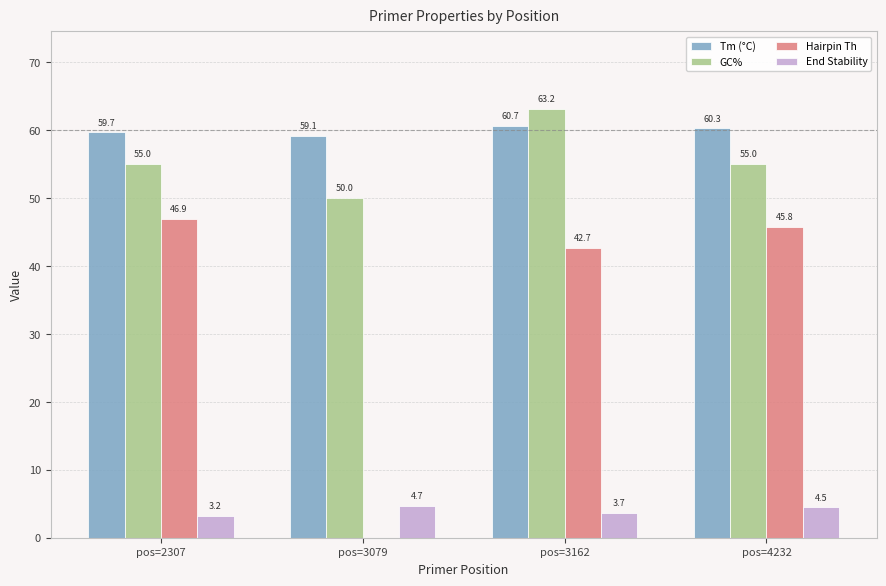

What is the sum of the Hairpin Th values at pos=3162 and pos=3079?

42.7